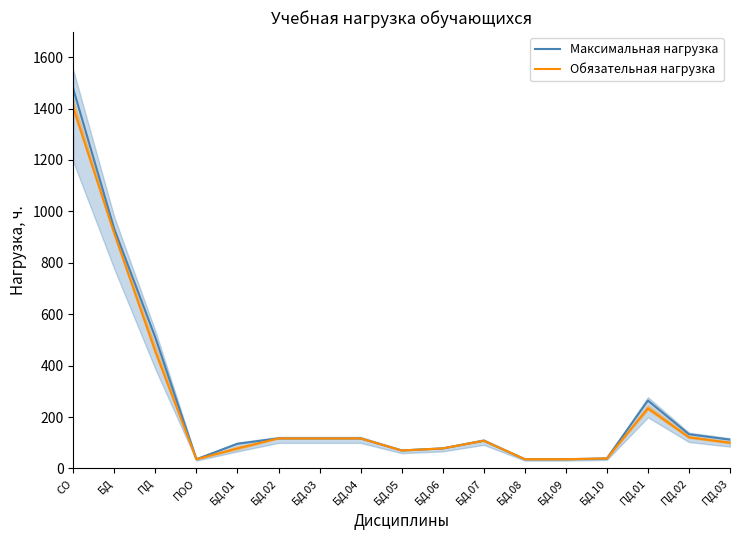

Reading left to right, list all the values displayed in this chart.

Максимальная нагрузка: СО=1476	БД=931	ПД=509	ПОО=36	БД.01=96	БД.02=117	БД.03=117	БД.04=117	БД.05=70	БД.06=78	БД.07=108	БД.08=36	БД.09=36	БД.10=39	ПД.01=264	ПД.02=133	ПД.03=112
Обязательная нагрузка: СО=1404	БД=913	ПД=455	ПОО=36	БД.01=78	БД.02=117	БД.03=117	БД.04=117	БД.05=70	БД.06=78	БД.07=108	БД.08=36	БД.09=36	БД.10=39	ПД.01=234	ПД.02=121	ПД.03=100